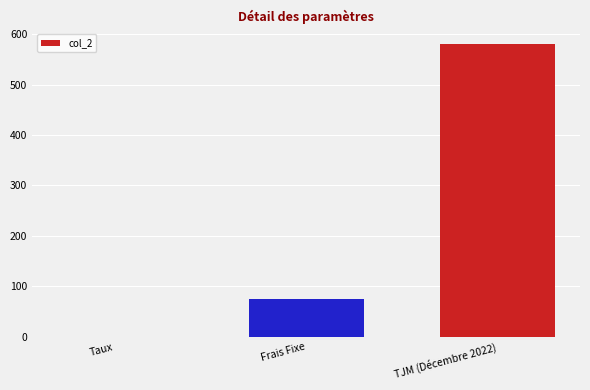

Approximately how many times larger is the value at TJM (Décembre 2022) compared to Frais Fixe?

7.7